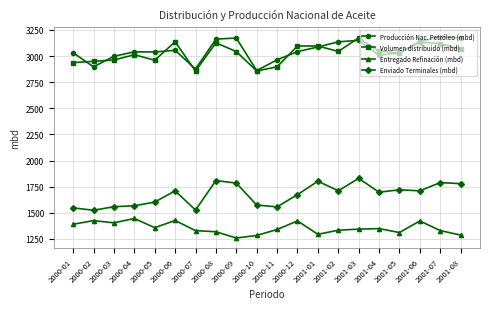

True or false: Producción Nac. Petróleo (mbd) and Entregado Refinación (mbd) intersect in this chart.

False